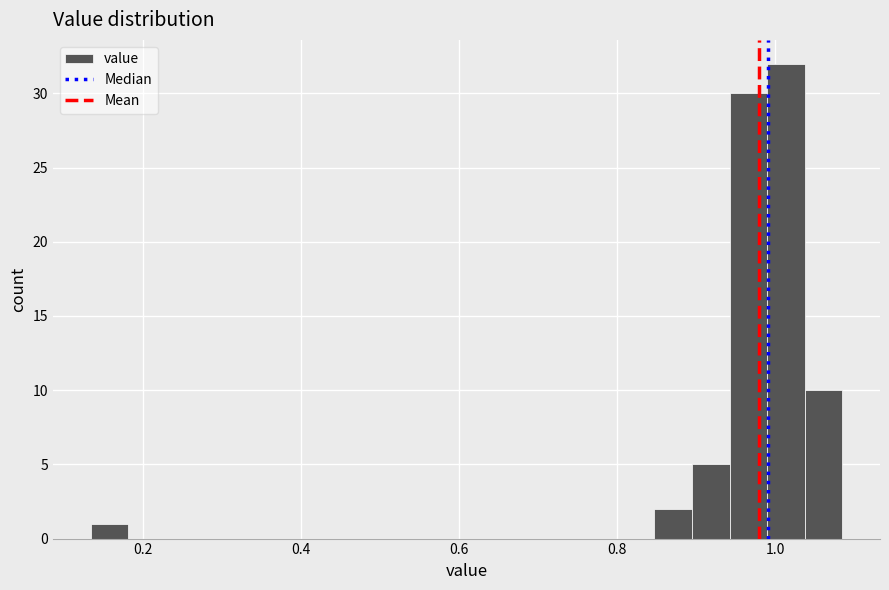

Read against the x-axis, roughly where is the centre of the tallest bar?

1.02